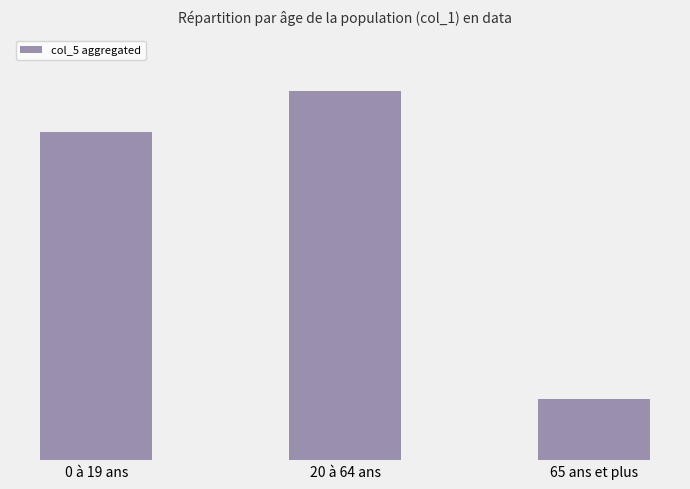

Which category has the highest value across all series?

20 à 64 ans